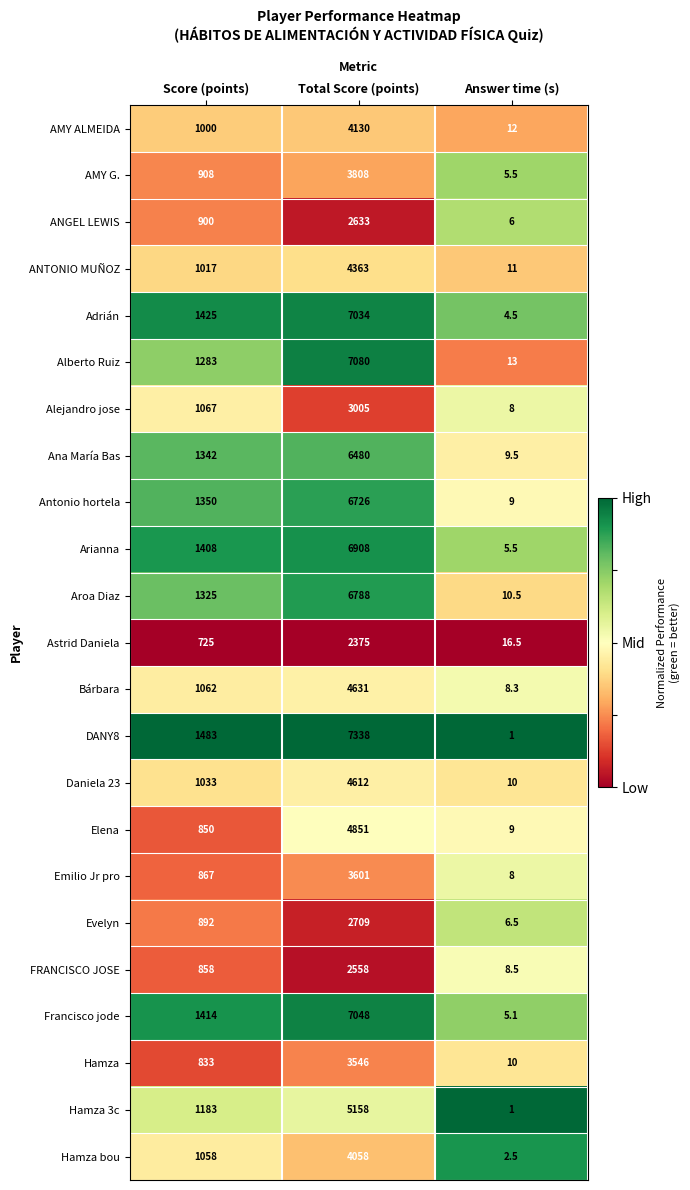

Is it true that Alberto Ruiz equals 1283.0 at Score (points)?

True